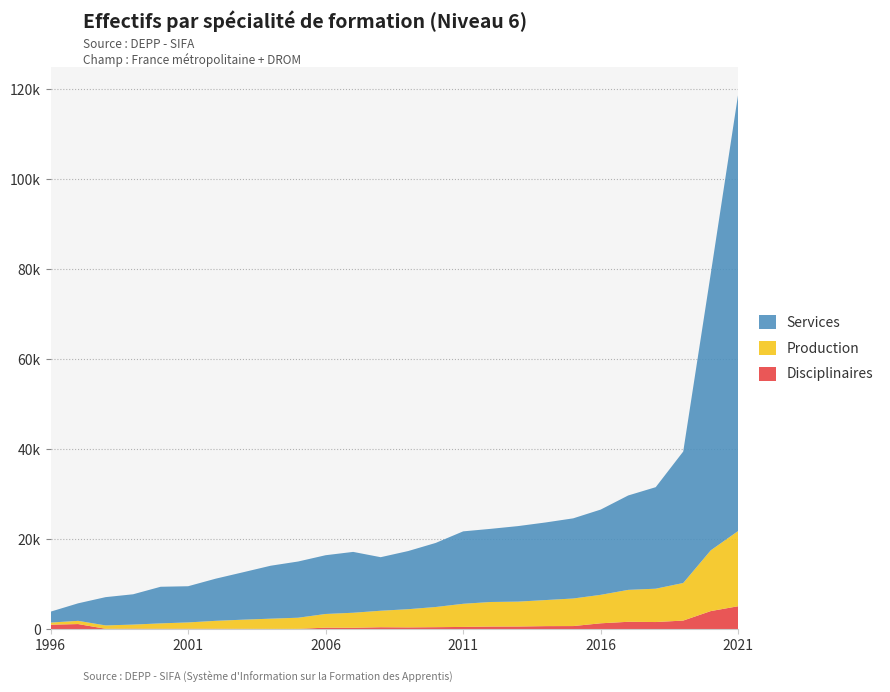

Reading right to left, extract all data points from this chart.

Disciplinaires: 5126	4043	1934	1610	1664	1329	714	699	613	601	524	465	416	452	335	360	90	88	102	117	121	116	136	109	1160	1017
Production: 16732	13499	8355	7410	7095	6326	6127	5797	5535	5463	5141	4487	4048	3669	3339	3042	2479	2270	2034	1760	1403	1197	906	748	717	479
Services: 97157	61452	29217	22562	20981	18950	17814	17247	16789	16257	16097	14237	12923	11900	13524	13059	12494	11766	10538	9366	8044	8135	6738	6286	3891	2420